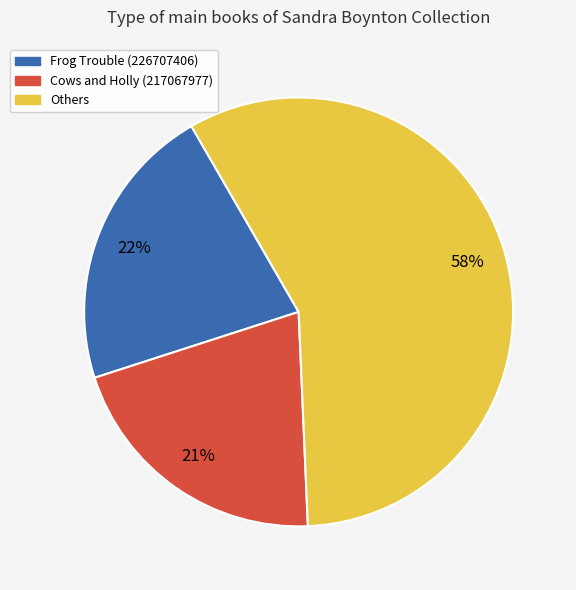

Is it true that Frog Trouble (226707406) is 27% of the pie?

False